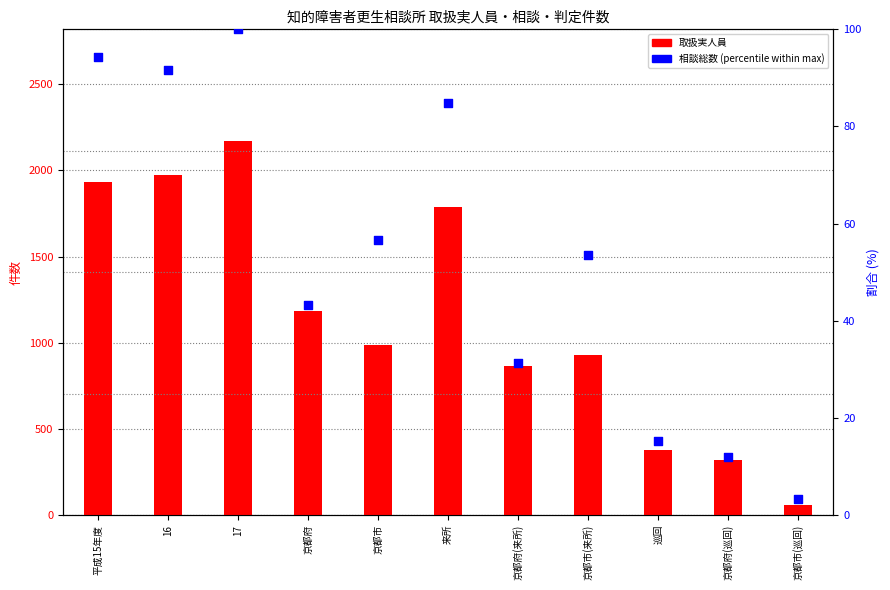

What is the total value across all series at 巡回?

393.2